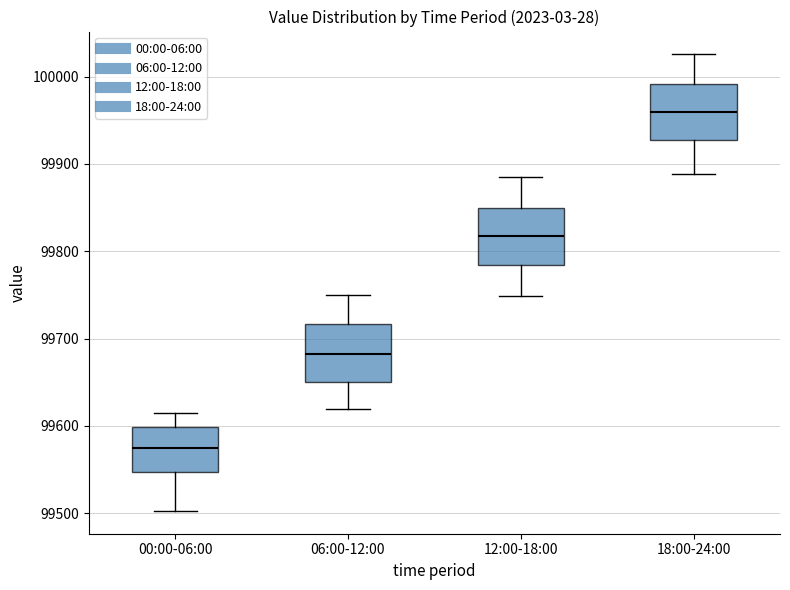

Reading left to right, transcribe this box plot: for each box, give where its median line is, the range the box spans, and where its two whiskers end, as read against the y-axis. The values are not printed on the chart, so give them approximately, as read against the axis.

00:00-06:00: median 99570, box 99550 to 99600, whiskers 99500 to 99610
06:00-12:00: median 99680, box 99650 to 99720, whiskers 99620 to 99750
12:00-18:00: median 99820, box 99780 to 99850, whiskers 99750 to 99890
18:00-24:00: median 99960, box 99930 to 99990, whiskers 99890 to 100030